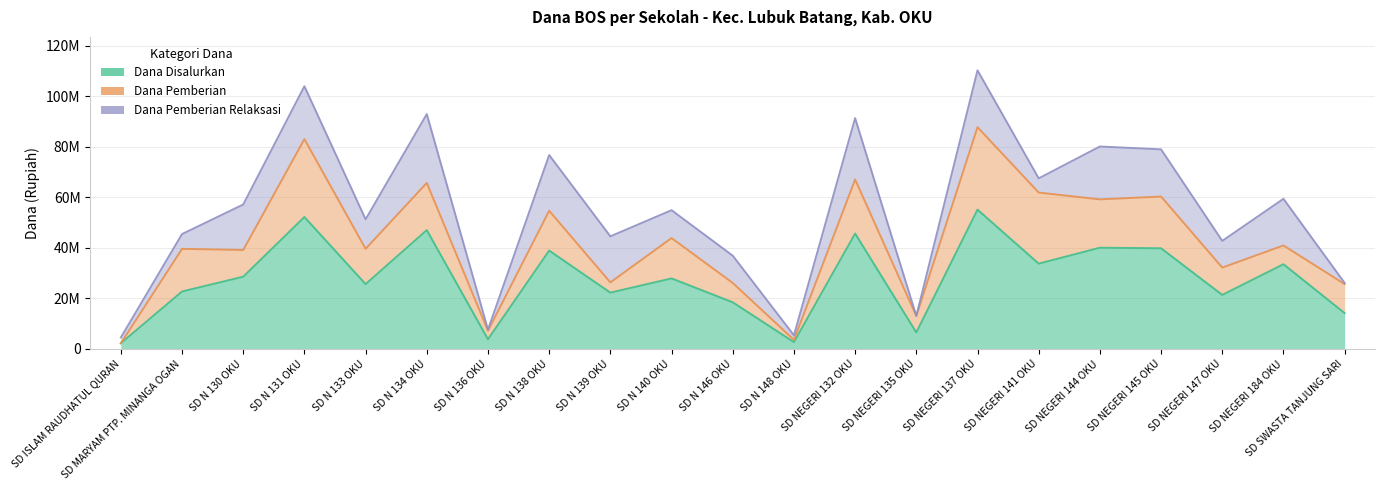

Which series has the largest total across all categories?

Dana Disalurkan